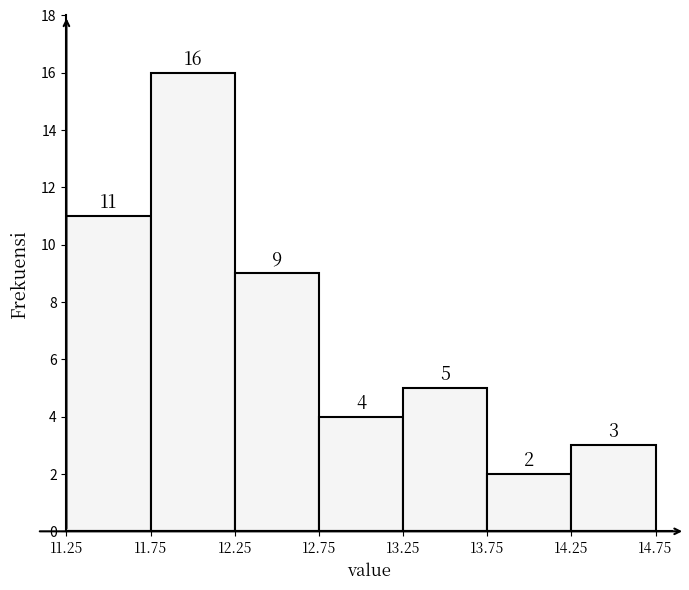

Reading left to right, transcribe this chart: for each bar, give the range it covers on the x-axis and its height.

11.25 to 11.75: 11
11.75 to 12.25: 16
12.25 to 12.75: 9
12.75 to 13.25: 4
13.25 to 13.75: 5
13.75 to 14.25: 2
14.25 to 14.75: 3